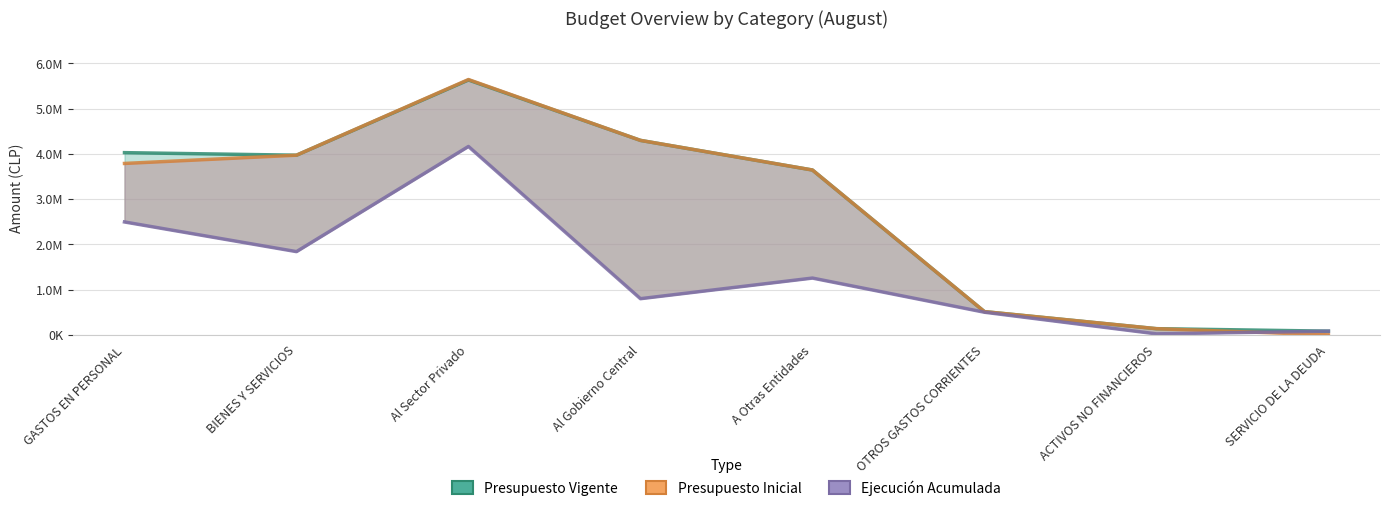

At which category is the sum across all series the highest?

Al Sector Privado